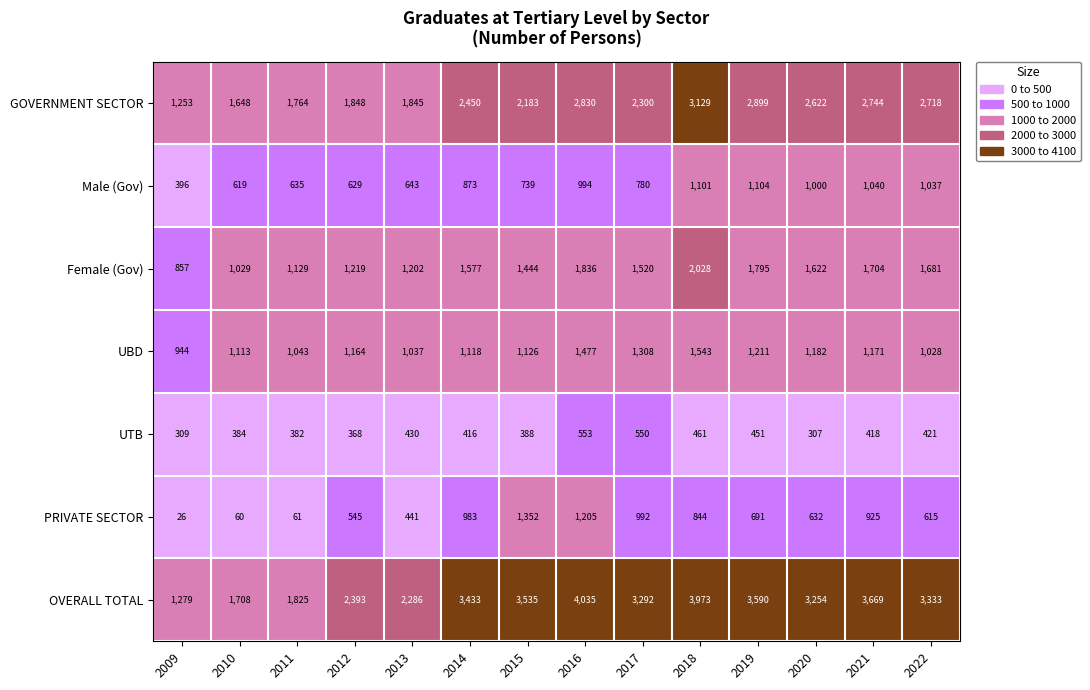

What is the maximum value shown in the chart?

4035